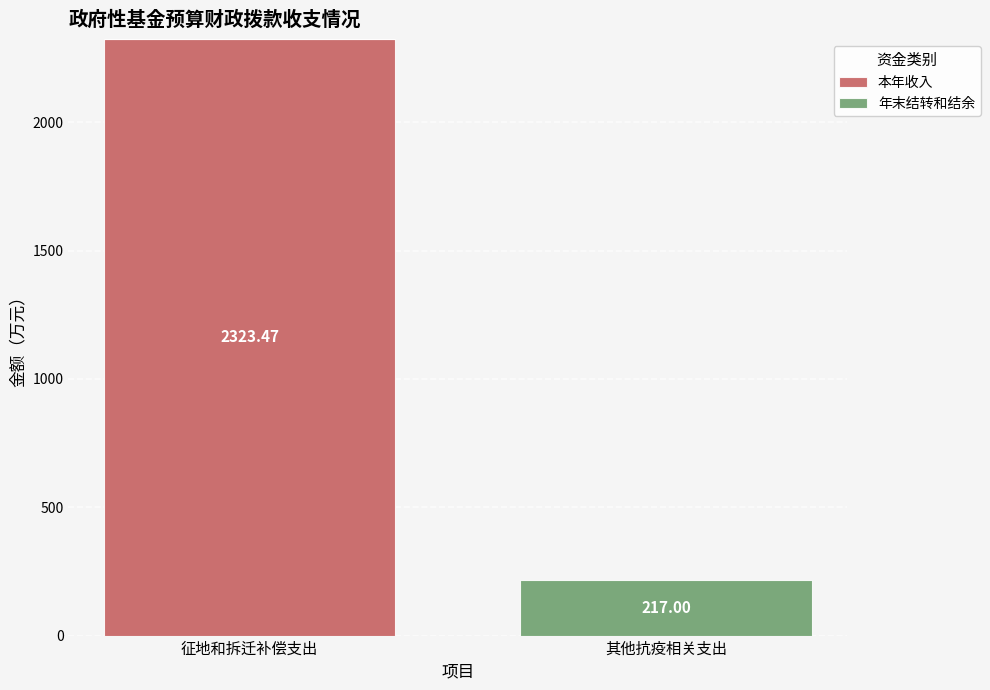

What is the sum of all 本年收入 values?

2323.5